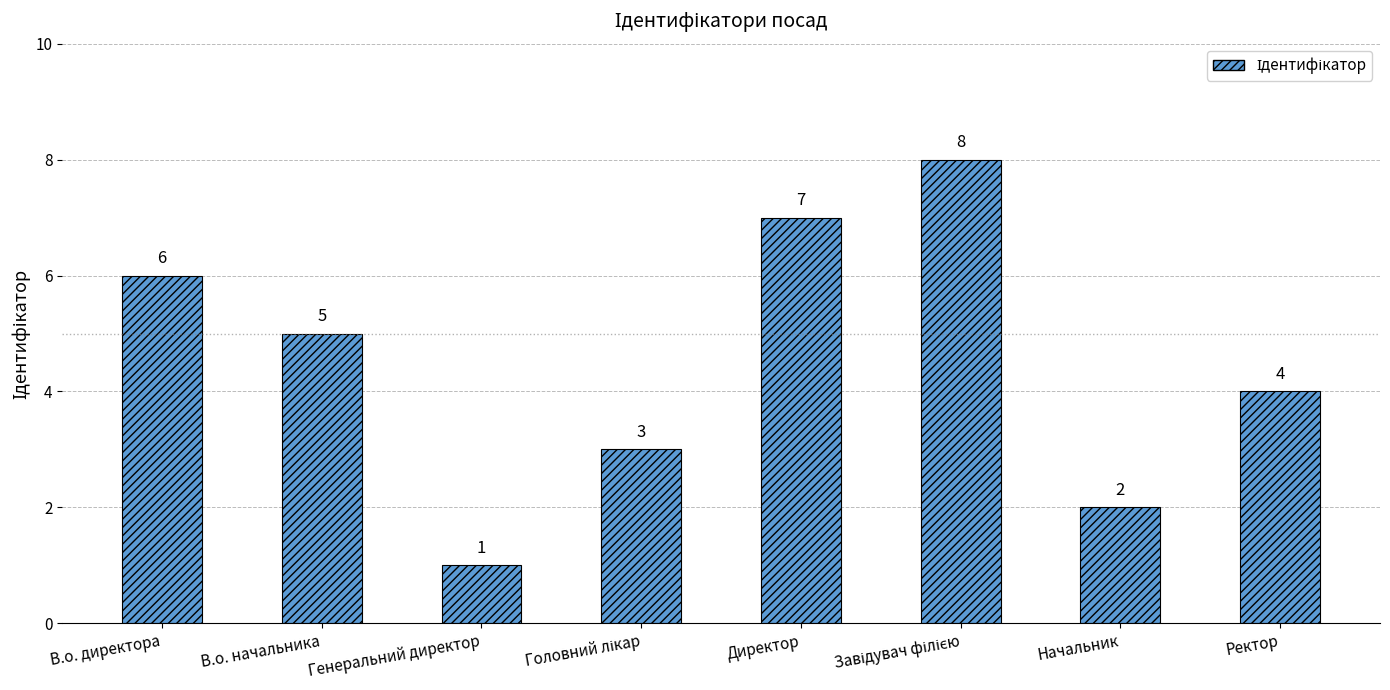

What is the maximum value shown in the chart?

8